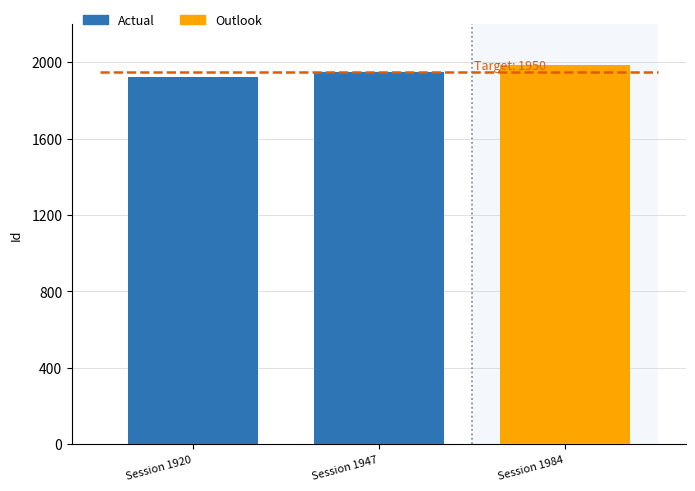

At which category does the chart reach its minimum across all series?

Session 1920